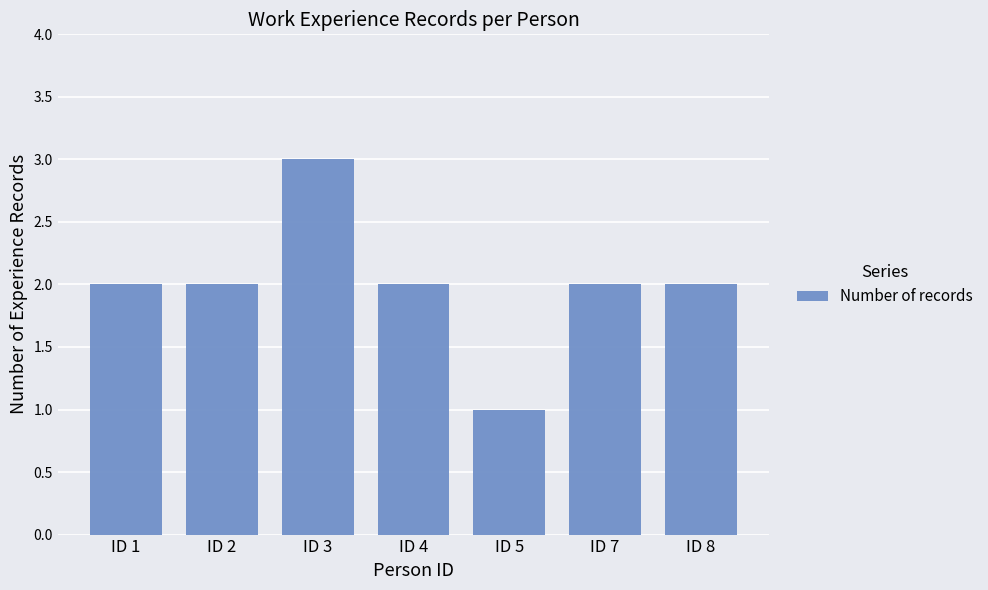

What is the difference between the maximum and minimum values?

2